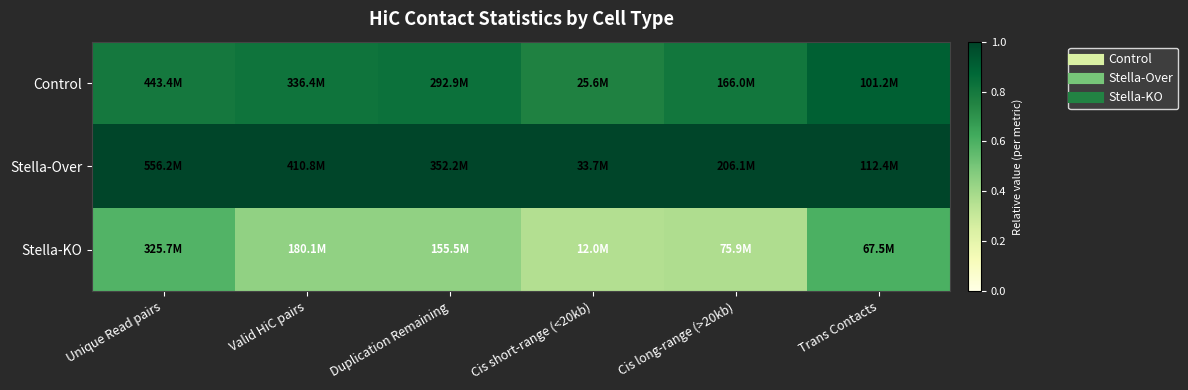

Reading left to right, extract all data points from this chart.

Control: Unique Read pairs=0.8	Valid HiC pairs=0.8	Duplication Remaining=0.8	Cis short-range (<20kb)=0.8	Cis long-range (>20kb)=0.8	Trans Contacts=0.9
Stella-Over: Unique Read pairs=1.0	Valid HiC pairs=1.0	Duplication Remaining=1.0	Cis short-range (<20kb)=1.0	Cis long-range (>20kb)=1.0	Trans Contacts=1.0
Stella-KO: Unique Read pairs=0.6	Valid HiC pairs=0.4	Duplication Remaining=0.4	Cis short-range (<20kb)=0.4	Cis long-range (>20kb)=0.4	Trans Contacts=0.6